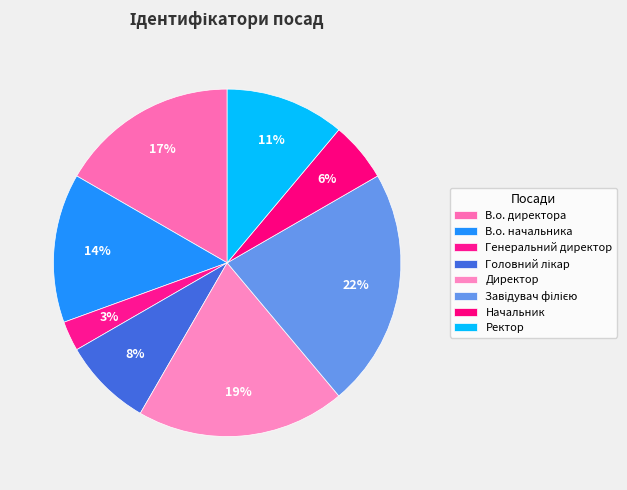

What is the total percentage of Начальник and В.о. начальника?

19.4%